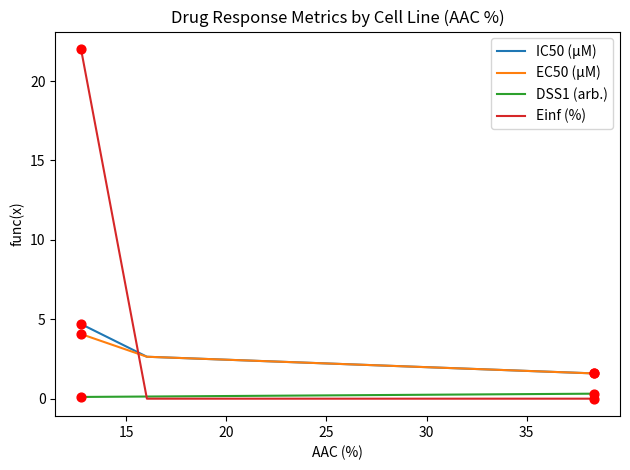

What are all the series names shown in the legend?

IC50 (µM), EC50 (µM), DSS1 (arb.), Einf (%)